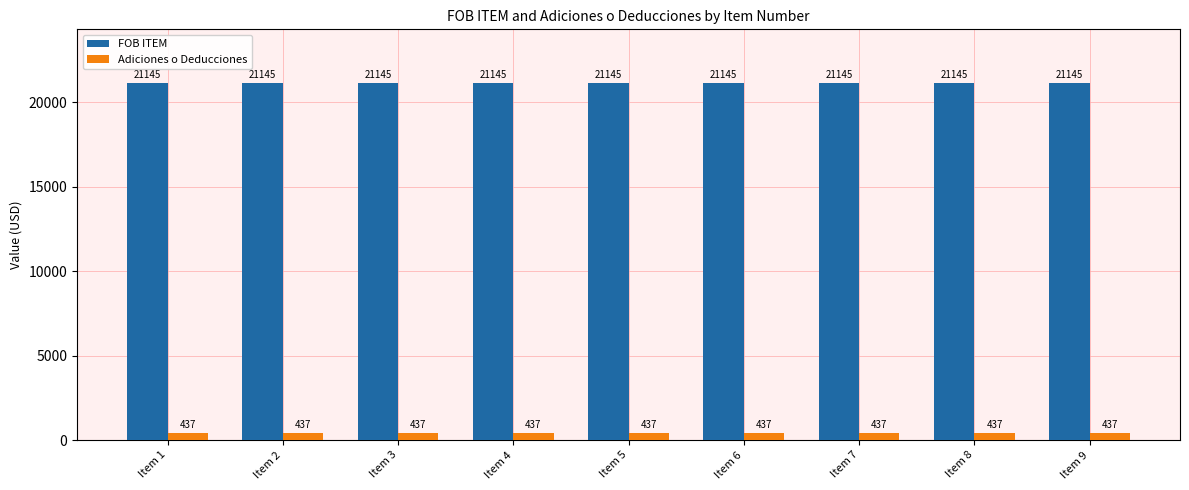

How many bars are there in each group?

2